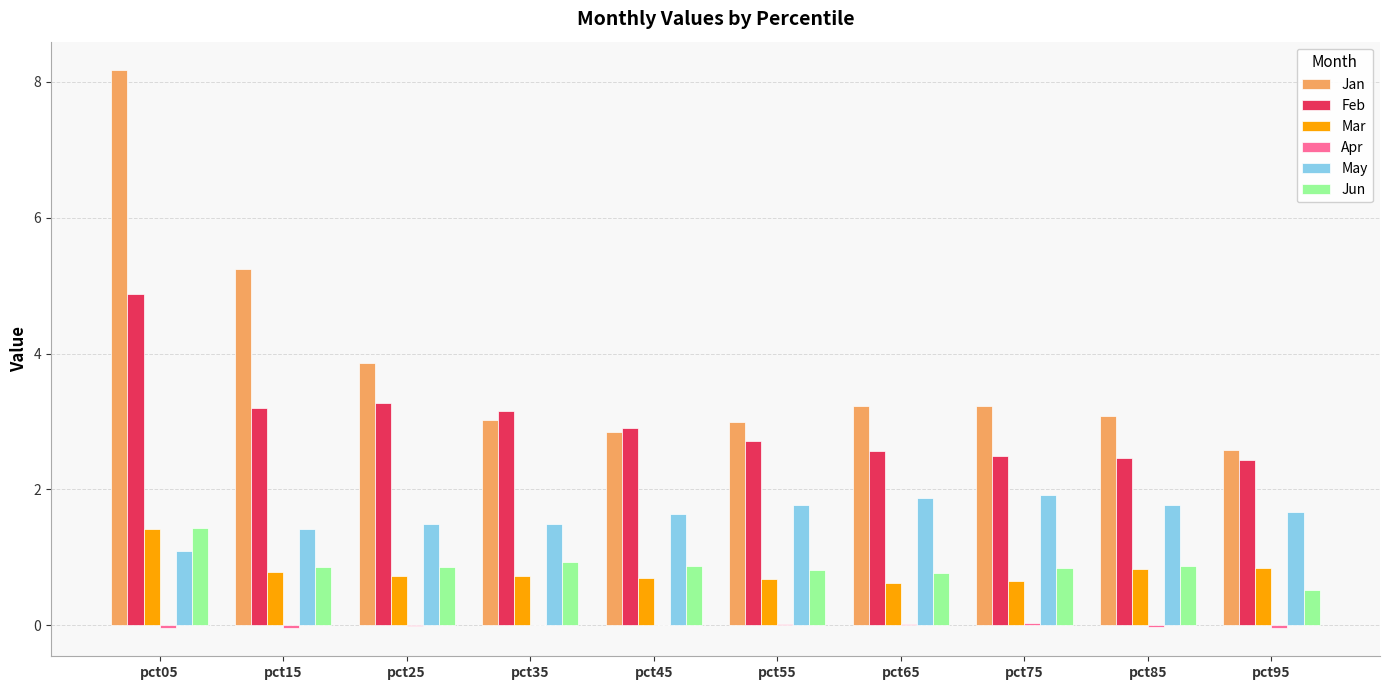

What is the sum of all Jun values?

8.8